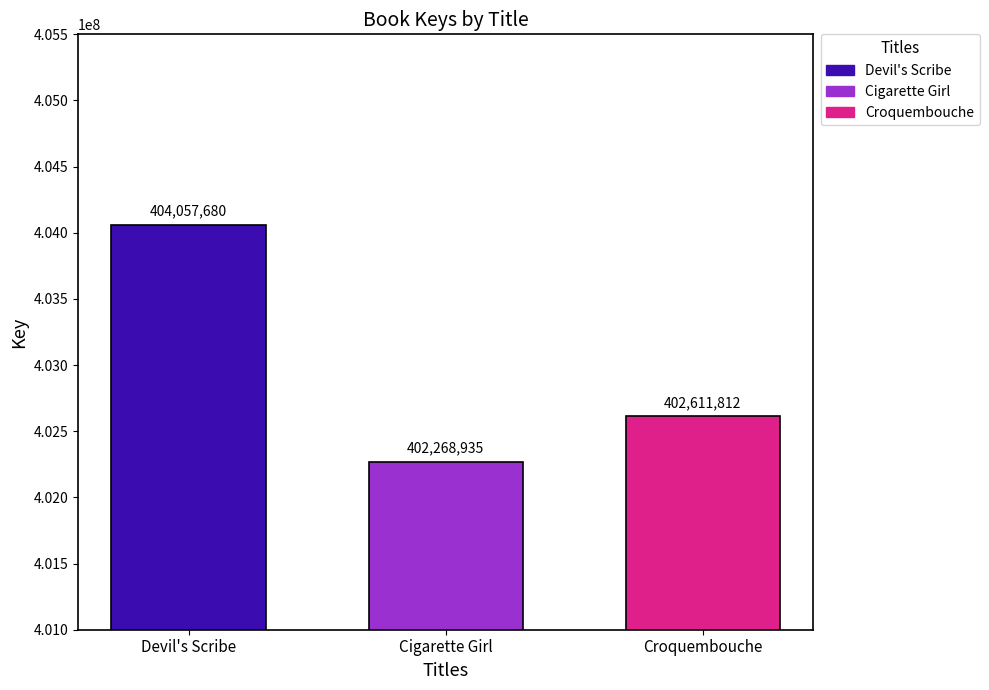

Is it true that Devil's Scribe equals 404057680 at Cigarette Girl?

True